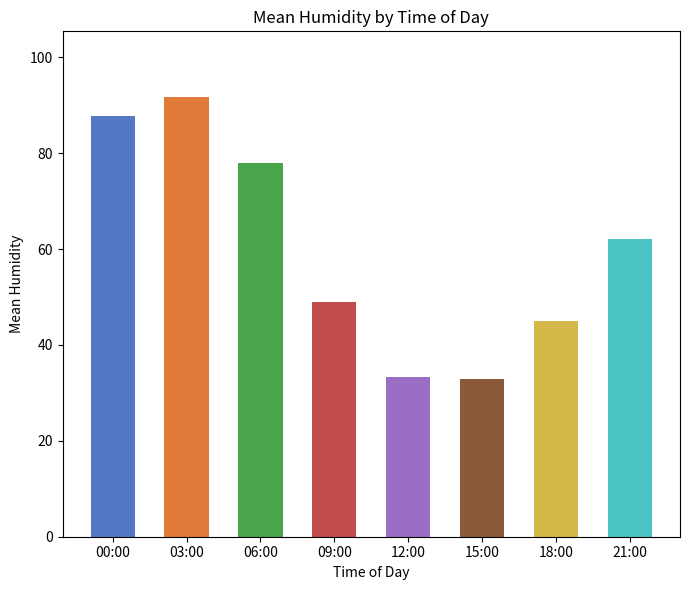

What is the minimum value shown in the chart?

33.0